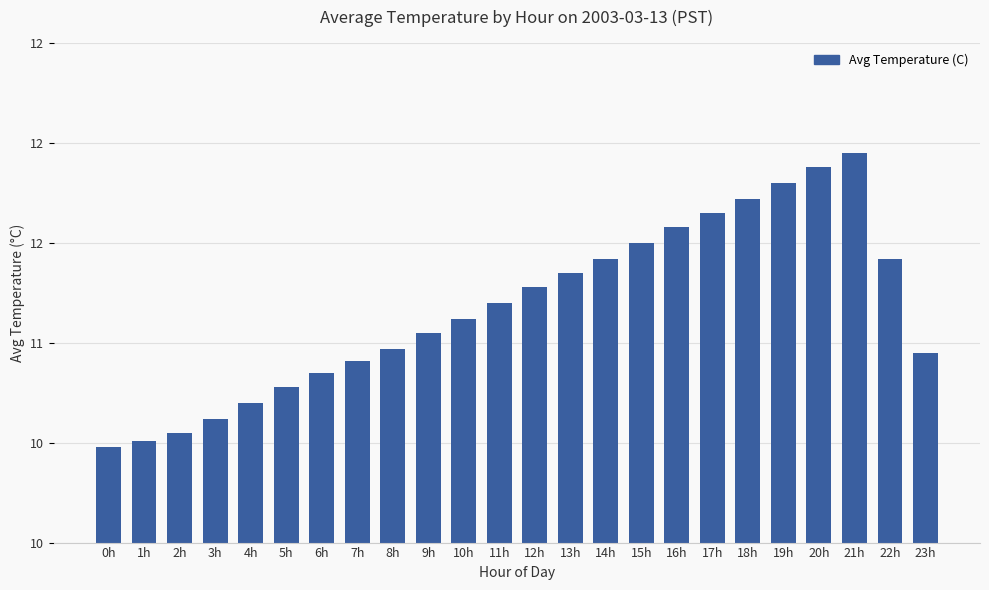

Between 14h and 0h, which is larger?

14h